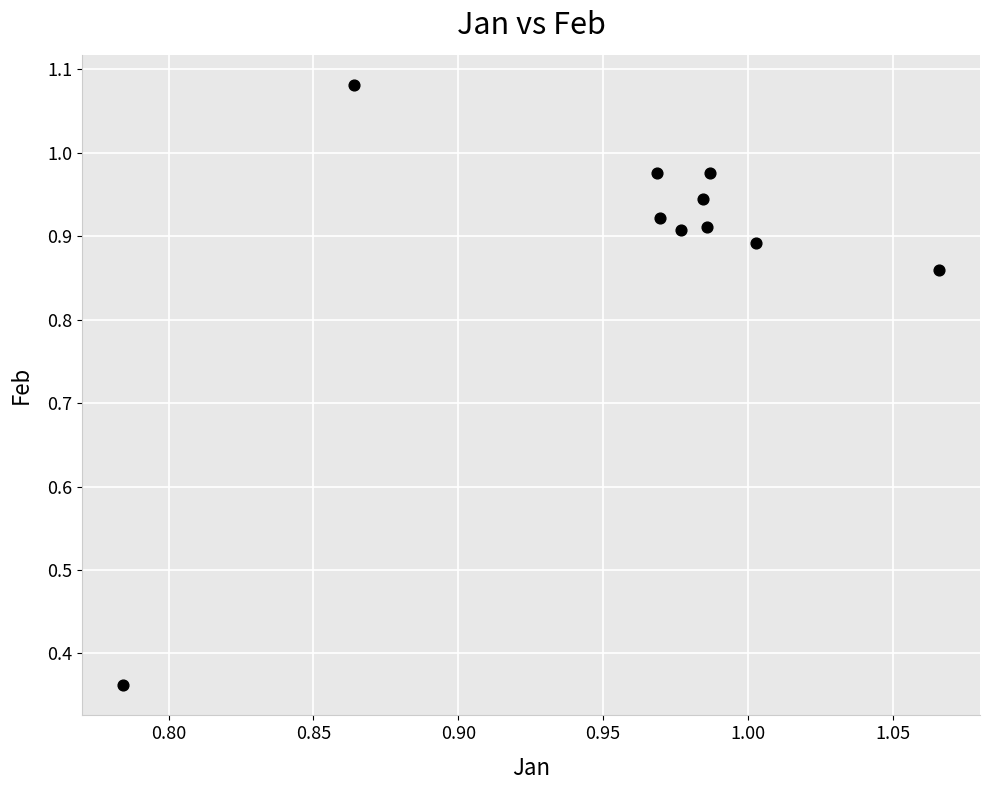

What is the range of Y values (max minus min)?

0.7